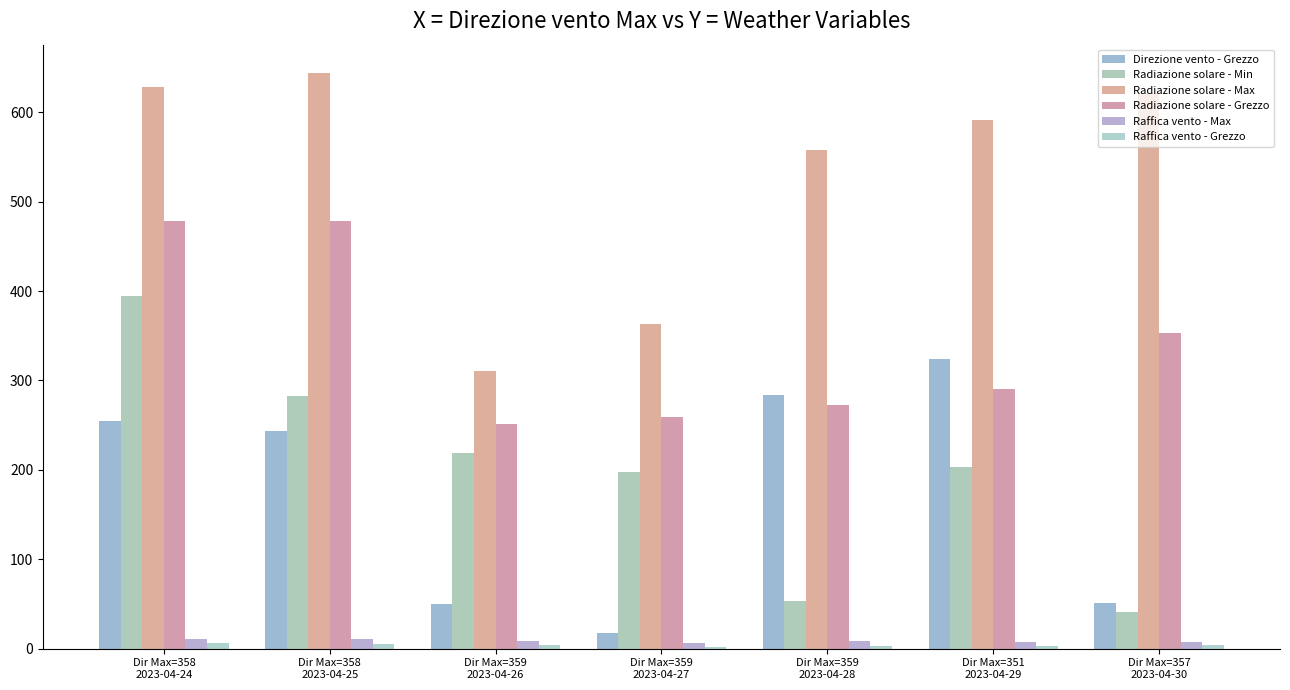

Reading left to right, what are all the values shown in this chart?

Direzione vento - Grezzo: Dir Max=358
2023-04-24=255.0	Dir Max=358
2023-04-25=244.0	Dir Max=359
2023-04-26=50.0	Dir Max=359
2023-04-27=18.0	Dir Max=359
2023-04-28=284.0	Dir Max=351
2023-04-29=324.0	Dir Max=357
2023-04-30=51.0
Radiazione solare - Min: Dir Max=358
2023-04-24=394.1	Dir Max=358
2023-04-25=282.5	Dir Max=359
2023-04-26=218.4	Dir Max=359
2023-04-27=198.0	Dir Max=359
2023-04-28=53.6	Dir Max=351
2023-04-29=202.8	Dir Max=357
2023-04-30=41.1
Radiazione solare - Max: Dir Max=358
2023-04-24=628.0	Dir Max=358
2023-04-25=643.4	Dir Max=359
2023-04-26=310.1	Dir Max=359
2023-04-27=363.6	Dir Max=359
2023-04-28=558.3	Dir Max=351
2023-04-29=591.0	Dir Max=357
2023-04-30=621.4
Radiazione solare - Grezzo: Dir Max=358
2023-04-24=478.1	Dir Max=358
2023-04-25=478.0	Dir Max=359
2023-04-26=251.4	Dir Max=359
2023-04-27=258.9	Dir Max=359
2023-04-28=272.7	Dir Max=351
2023-04-29=291.0	Dir Max=357
2023-04-30=353.1
Raffica vento - Max: Dir Max=358
2023-04-24=11.2	Dir Max=358
2023-04-25=10.6	Dir Max=359
2023-04-26=8.2	Dir Max=359
2023-04-27=6.7	Dir Max=359
2023-04-28=8.7	Dir Max=351
2023-04-29=7.6	Dir Max=357
2023-04-30=8.0
Raffica vento - Grezzo: Dir Max=358
2023-04-24=5.9	Dir Max=358
2023-04-25=5.7	Dir Max=359
2023-04-26=3.8	Dir Max=359
2023-04-27=2.4	Dir Max=359
2023-04-28=3.0	Dir Max=351
2023-04-29=2.5	Dir Max=357
2023-04-30=4.0